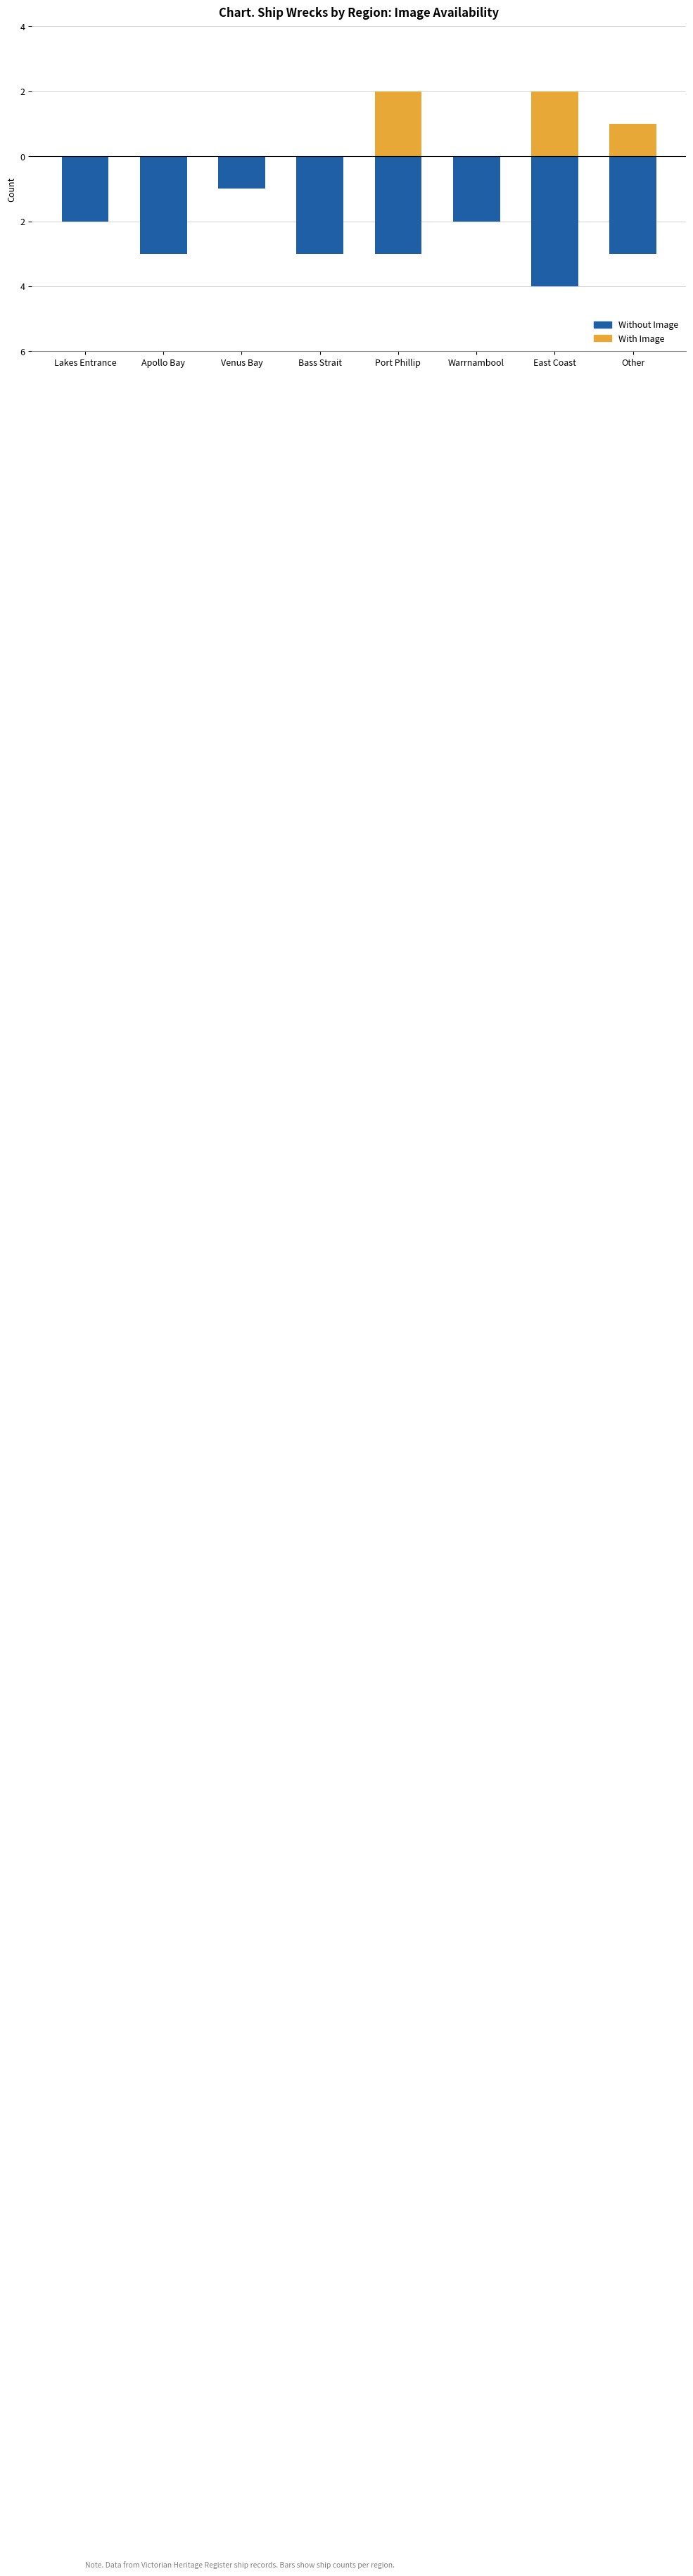

Reading left to right, transcribe all the data shown in this chart.

Without Image: -2	-3	-1	-3	-3	-2	-4	-3
With Image: 0	0	0	0	2	0	2	1